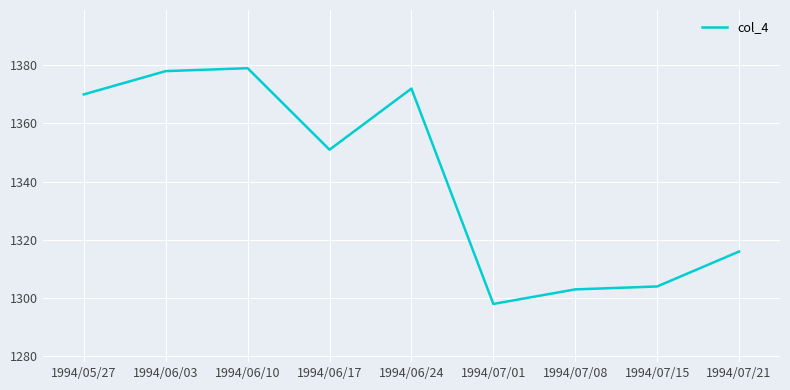

What is the difference between the maximum and minimum values?

81